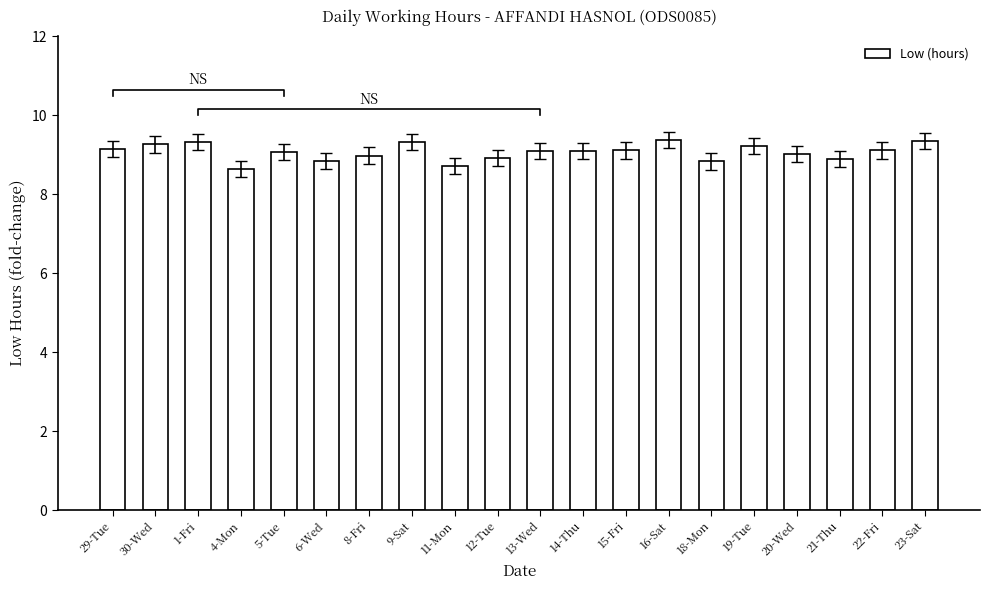

What is the greatest value displayed?

9.4